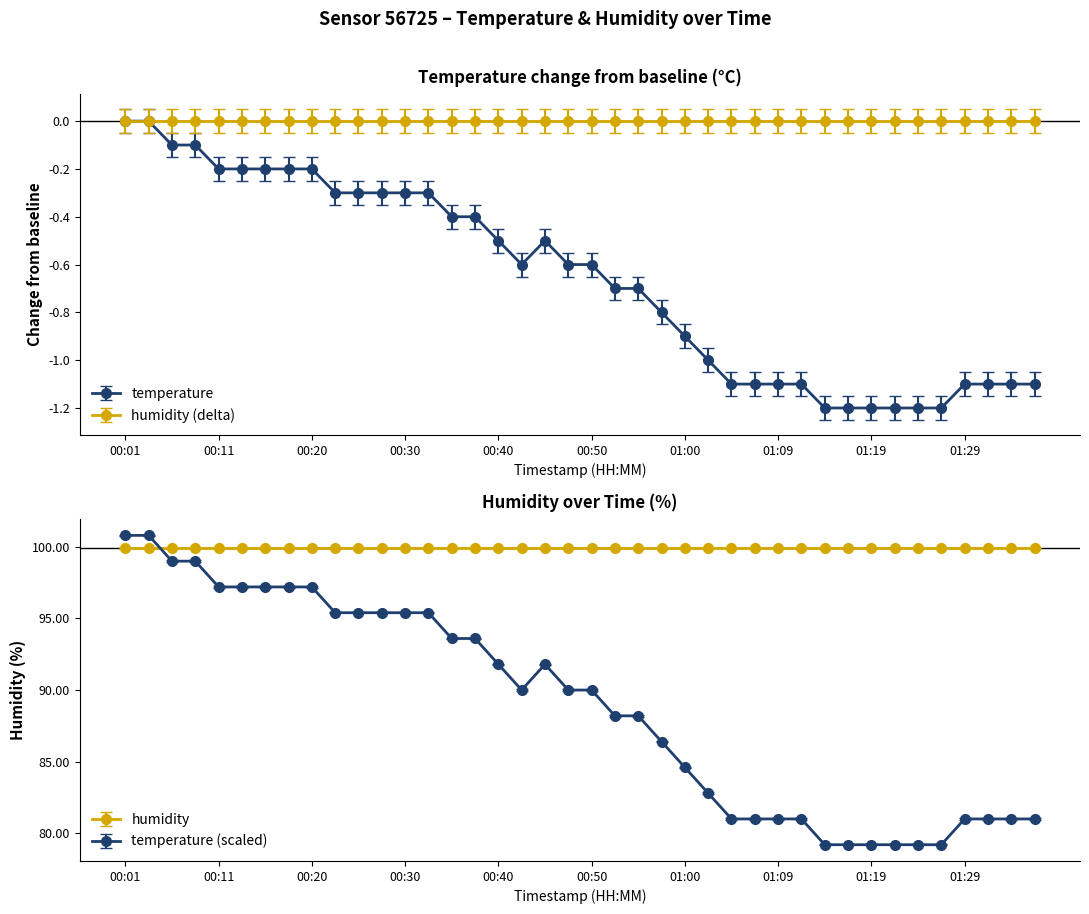

At which label does the data first exceed 90?

00:01